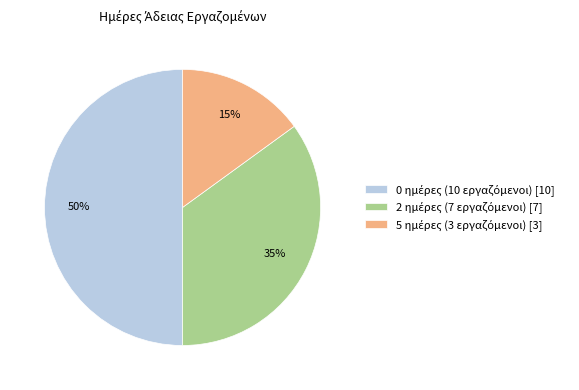

To the nearest percent, what is the difference between the largest and smallest slice percentages?

35%